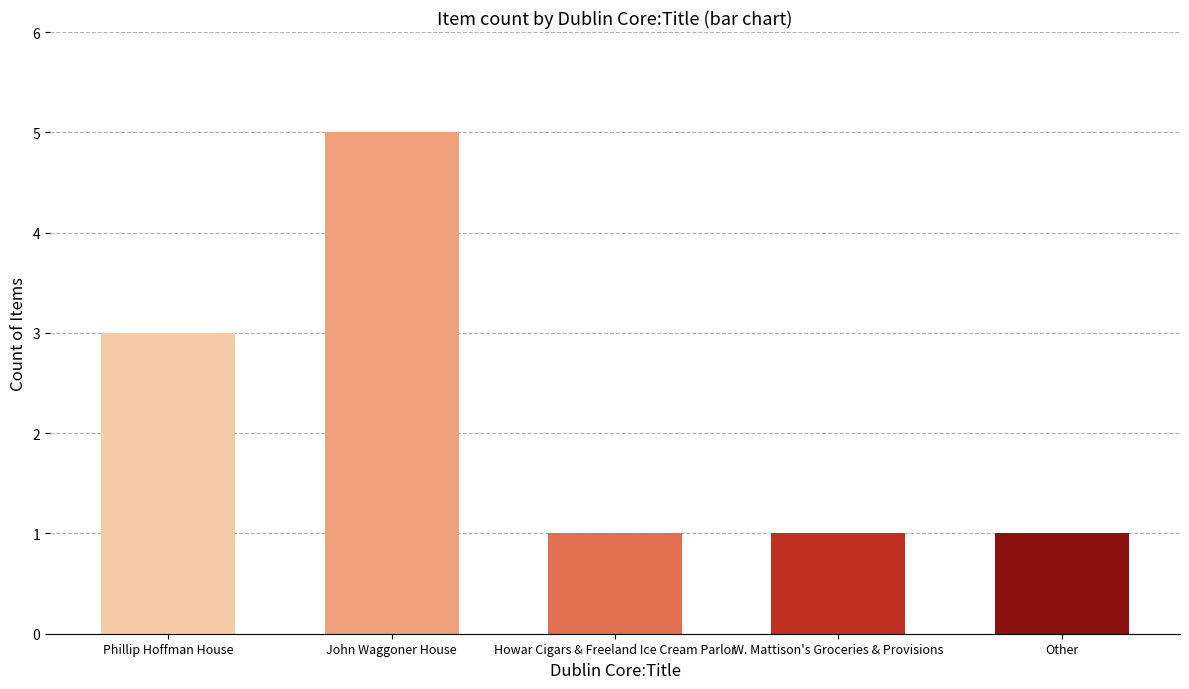

Reading left to right, list all the values displayed in this chart.

Phillip Hoffman House=3	John Waggoner House=5	Howar Cigars & Freeland Ice Cream Parlor=1	W. Mattison's Groceries & Provisions=1	Other=1